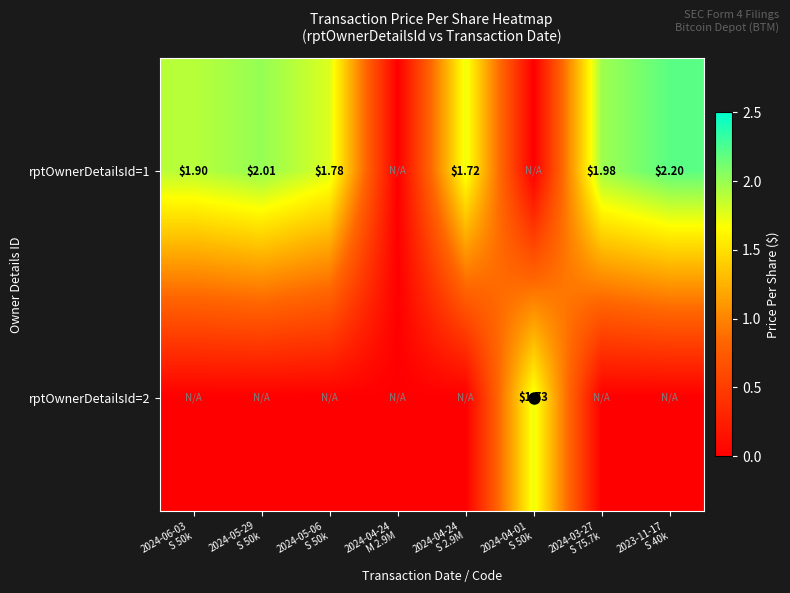

Which category has the highest value in the rptOwnerDetailsId=1 series?

2023-11-17 S 40k